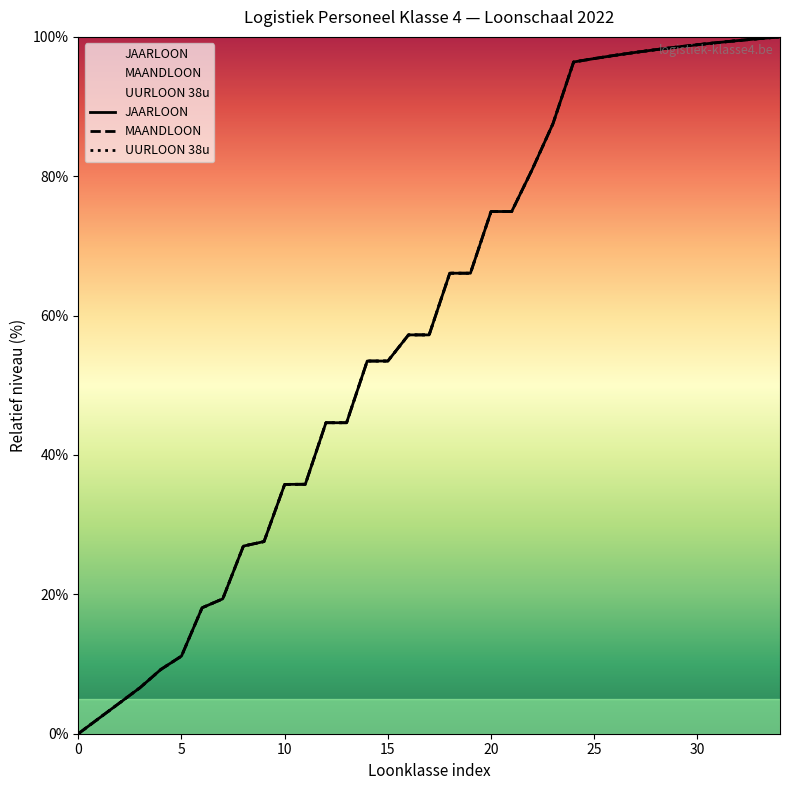

Does the chart have visible grid lines?

No